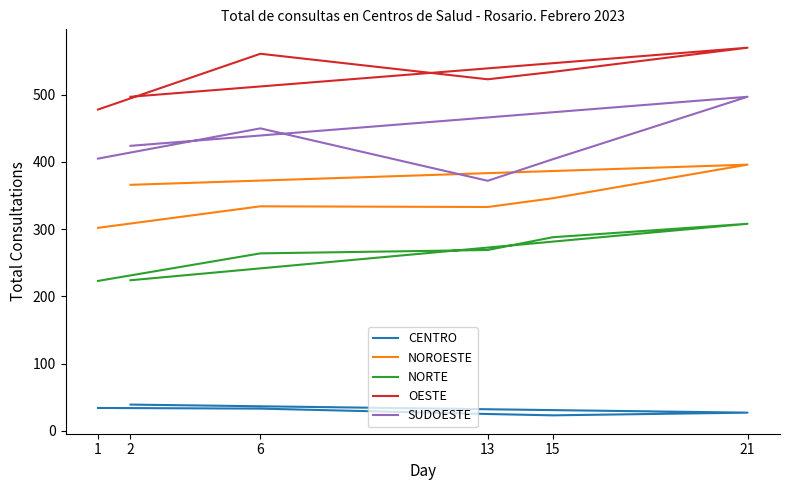

What is the maximum value shown in the chart?

570